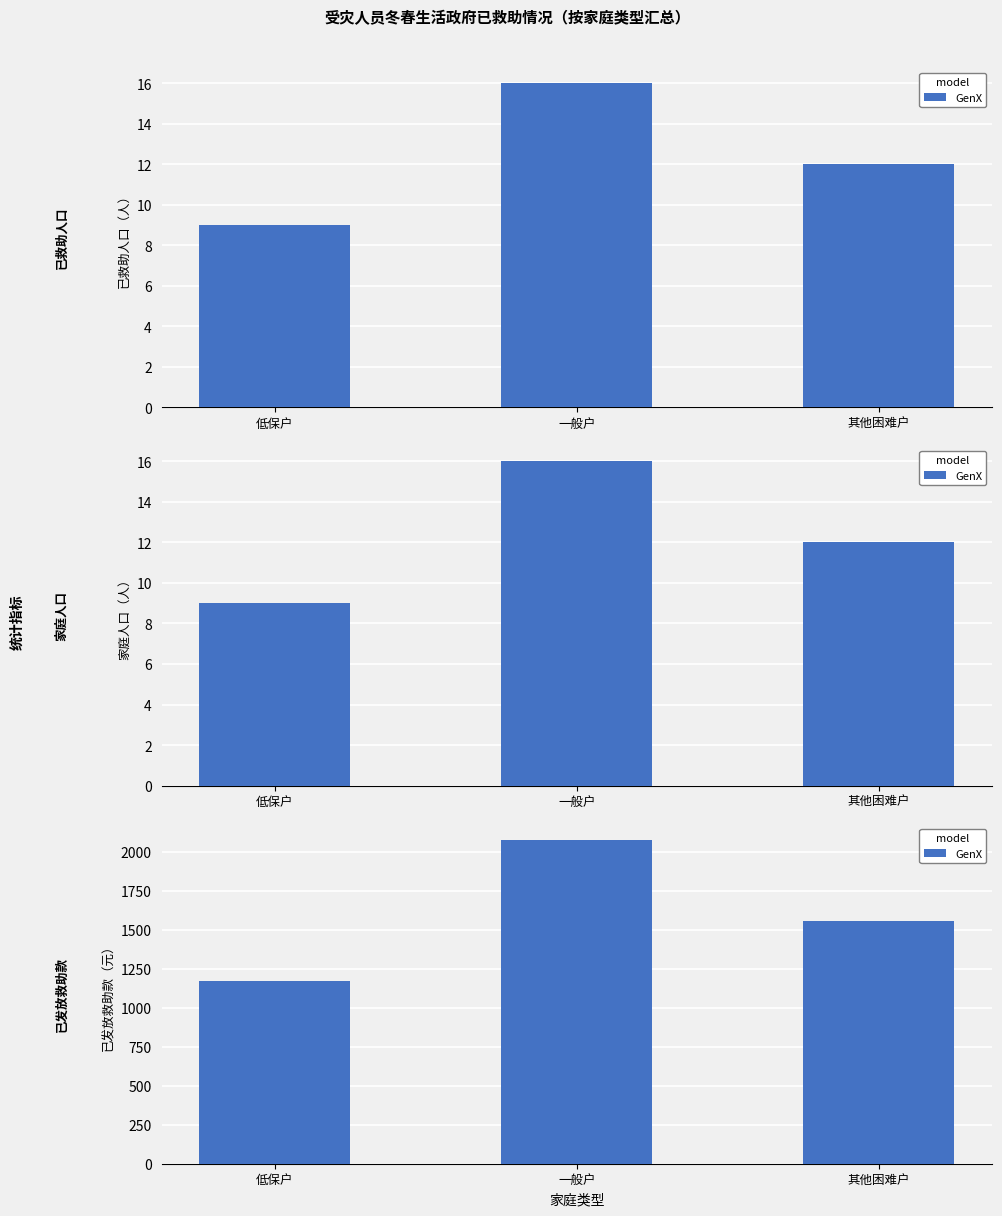

The chart shows a value of 343 at 其他困难户. True or false?

False